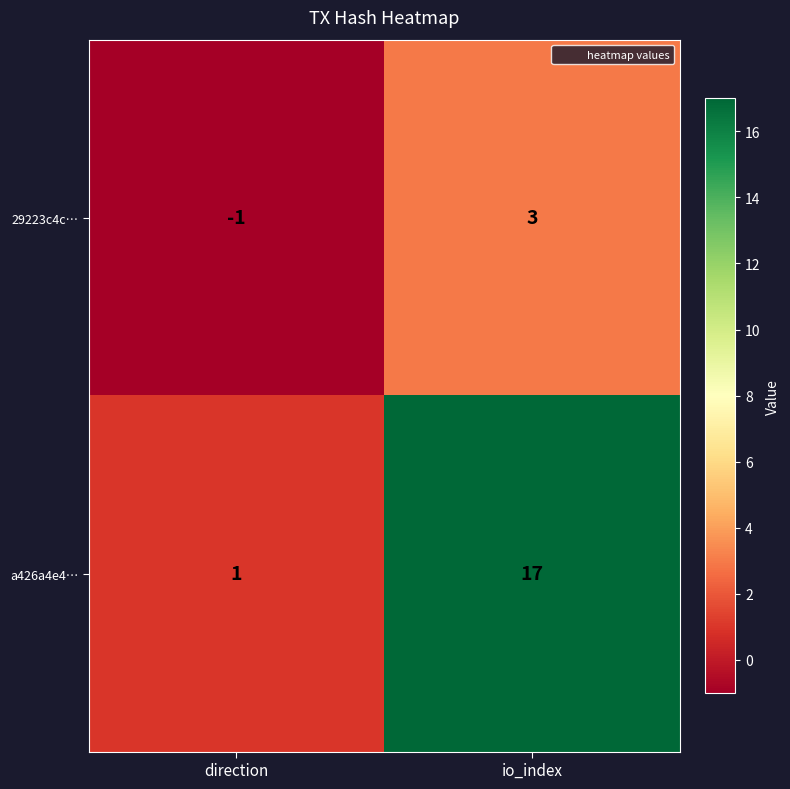

The value of a426a4e4… at io_index is 17. True or false?

True